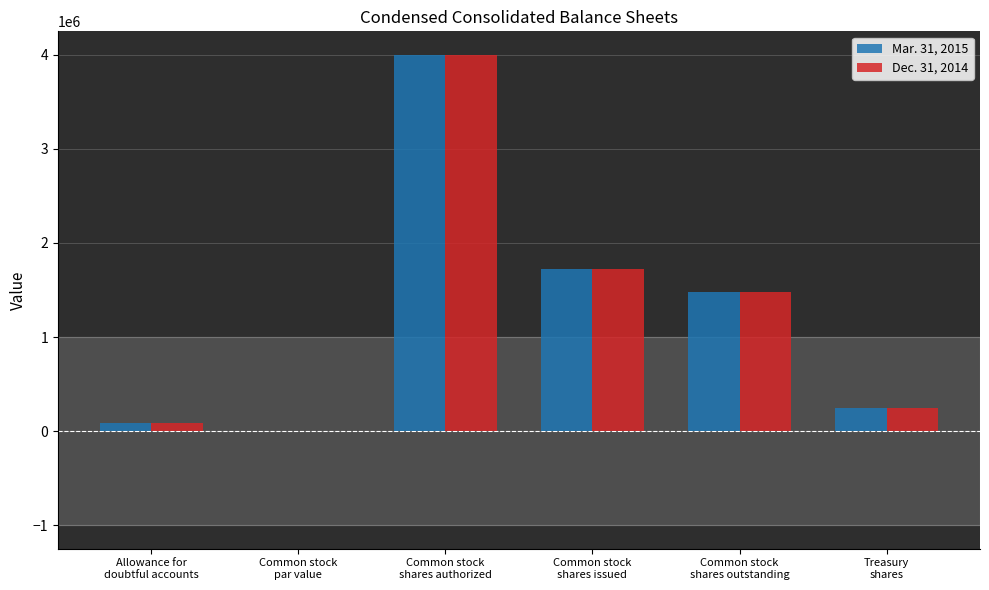

What is the maximum value shown in the chart?

4000000